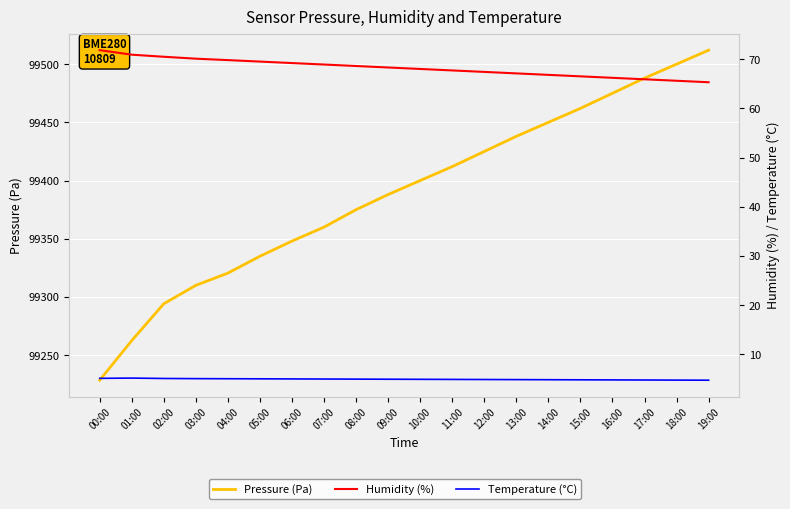

Reading right to left, transcribe all the data shown in this chart.

Pressure (Pa): 99512.0	99500.0	99488.0	99475.0	99462.0	99450.0	99438.0	99425.0	99412.0	99400.0	99388.0	99375.0	99360.0	99348.0	99335.0	99320.5	99310.0	99294.2	99262.6	99228.5
Humidity (%): 65.3	65.6	65.9	66.2	66.5	66.8	67.1	67.4	67.7	68.0	68.3	68.6	68.9	69.2	69.5	69.8	70.1	70.5	70.9	71.8
Temperature (°C): 4.7	4.8	4.8	4.8	4.8	4.8	4.9	4.9	4.9	4.9	4.9	5.0	5.0	5.0	5.0	5.0	5.1	5.1	5.2	5.1